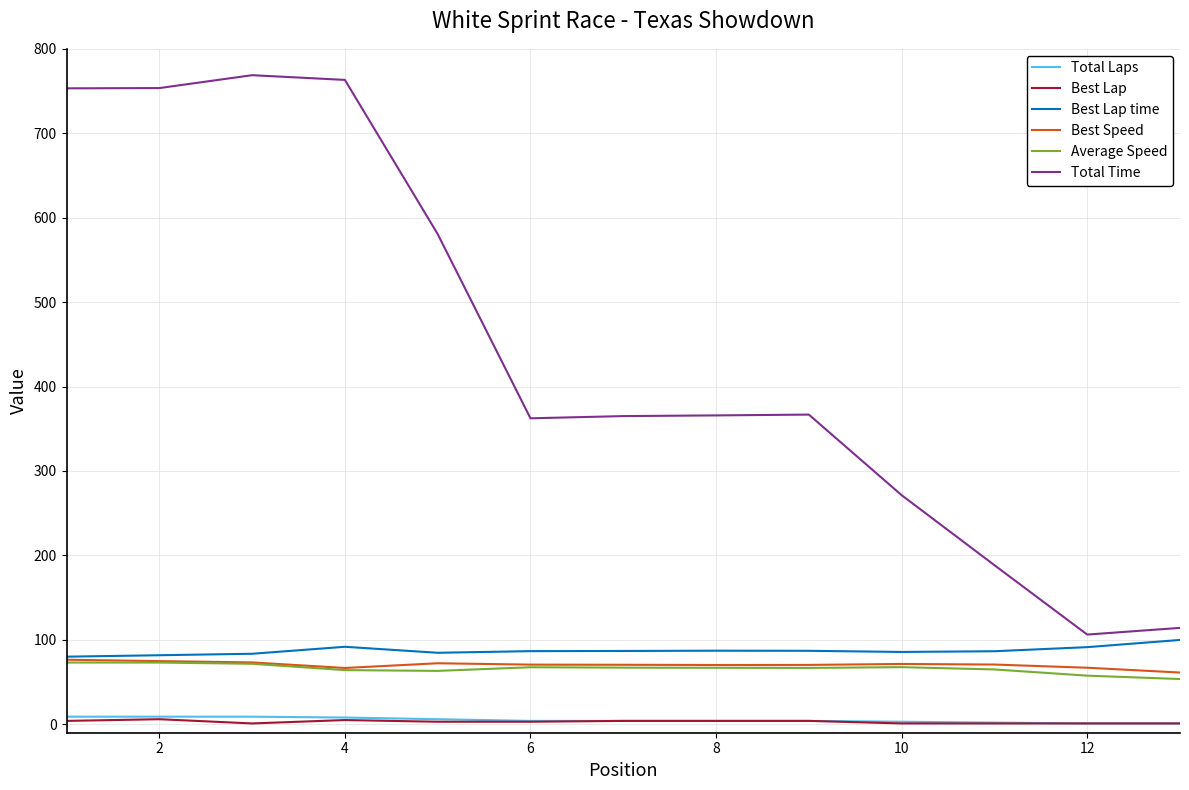

Which series has the largest total across all categories?

Total Time